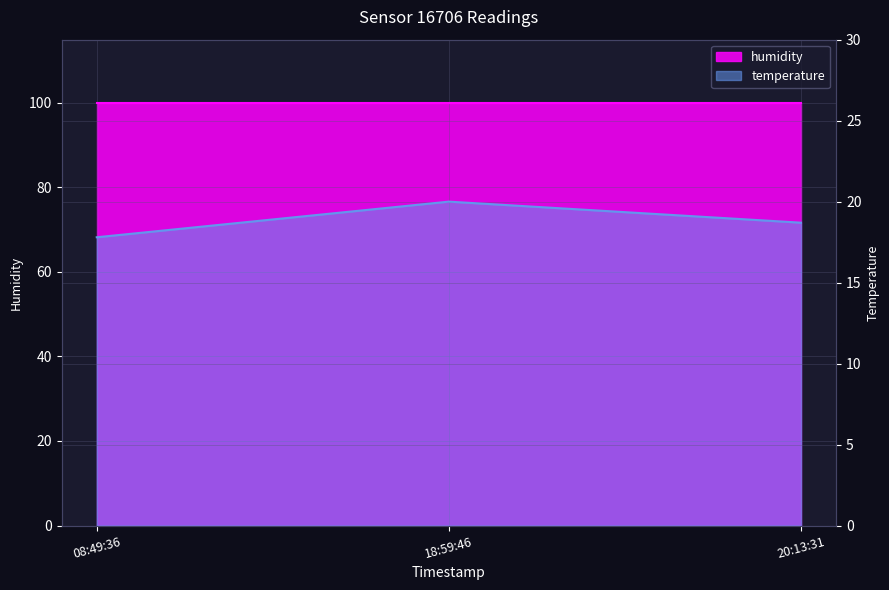

Which has a higher value, 18:59:46 or 08:49:36?

18:59:46